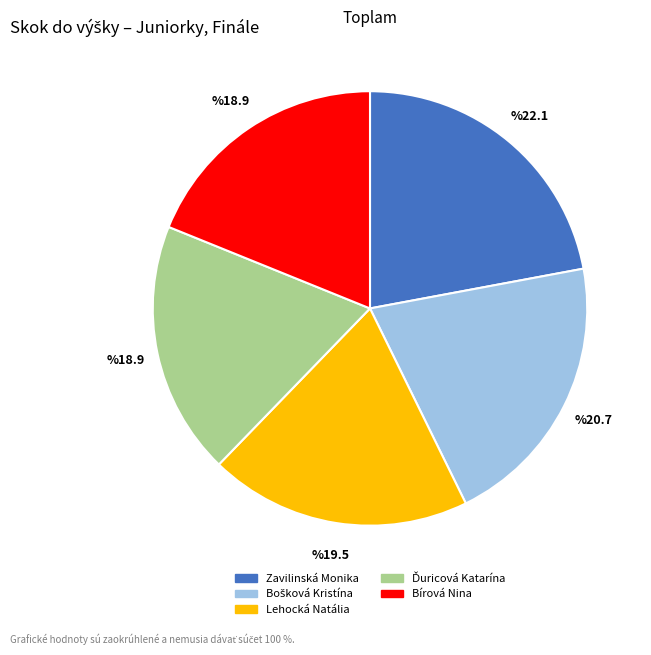

The Bírová Nina slice represents 7% of the pie. True or false?

False